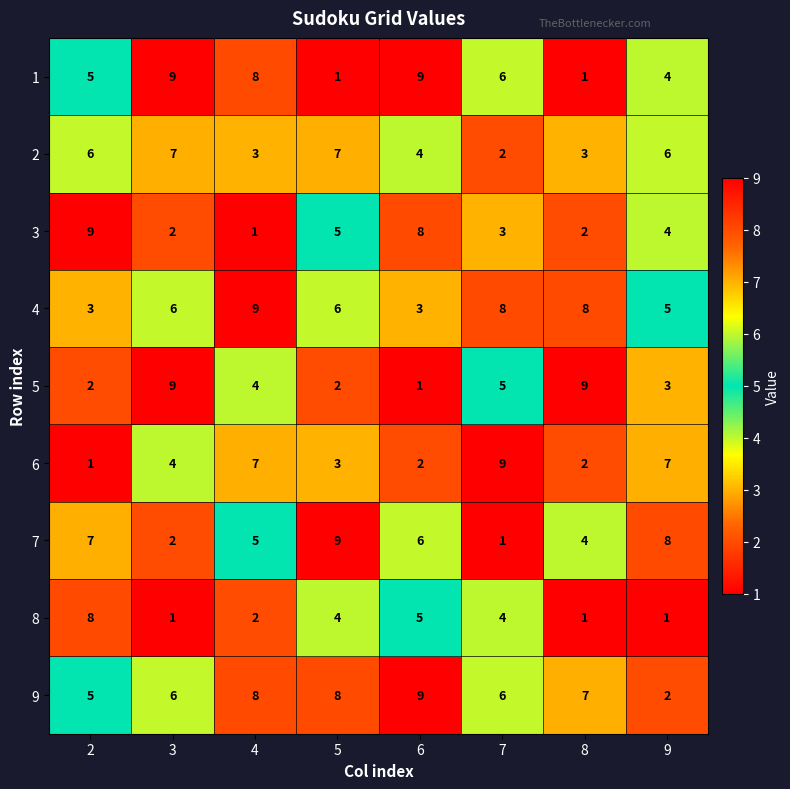

Is the value of 8 at 8 greater than the value of 2 at 7?

No